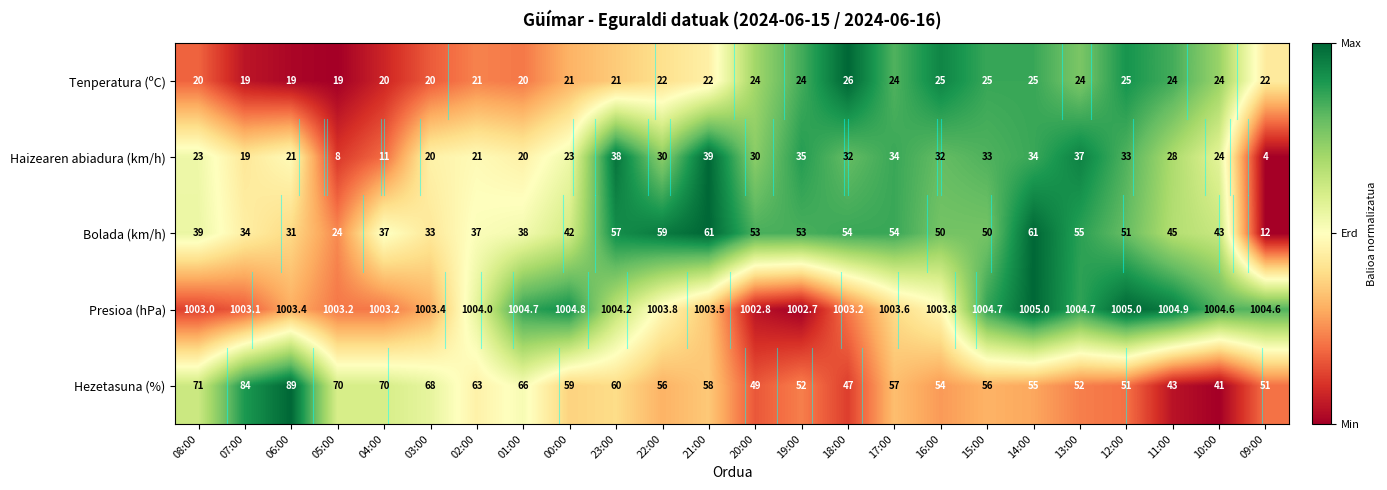

Is it true that Bolada (km/h) equals 38.0 at 01:00?

True